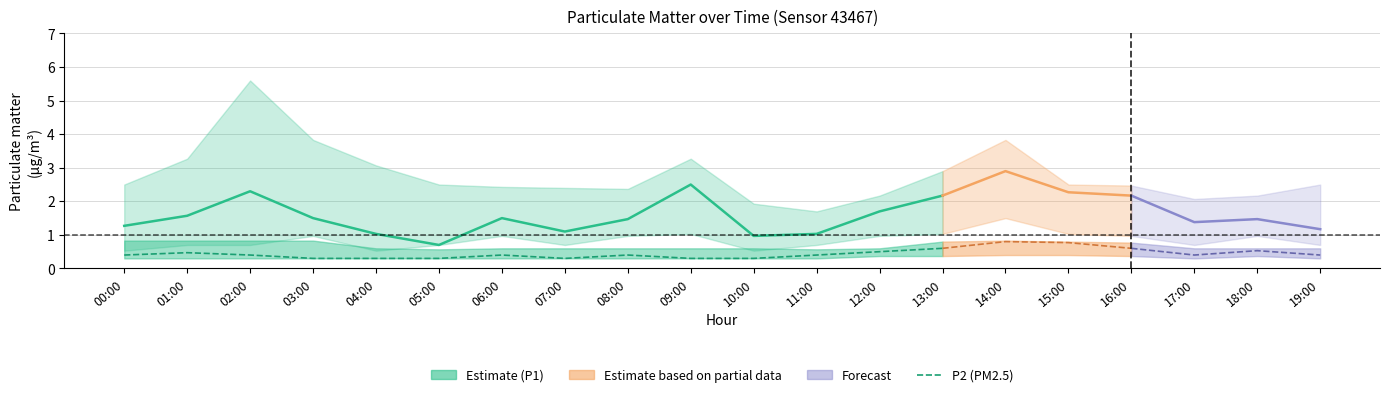

True or false: P1 (PM10) and P2 (PM2.5) intersect in this chart.

False